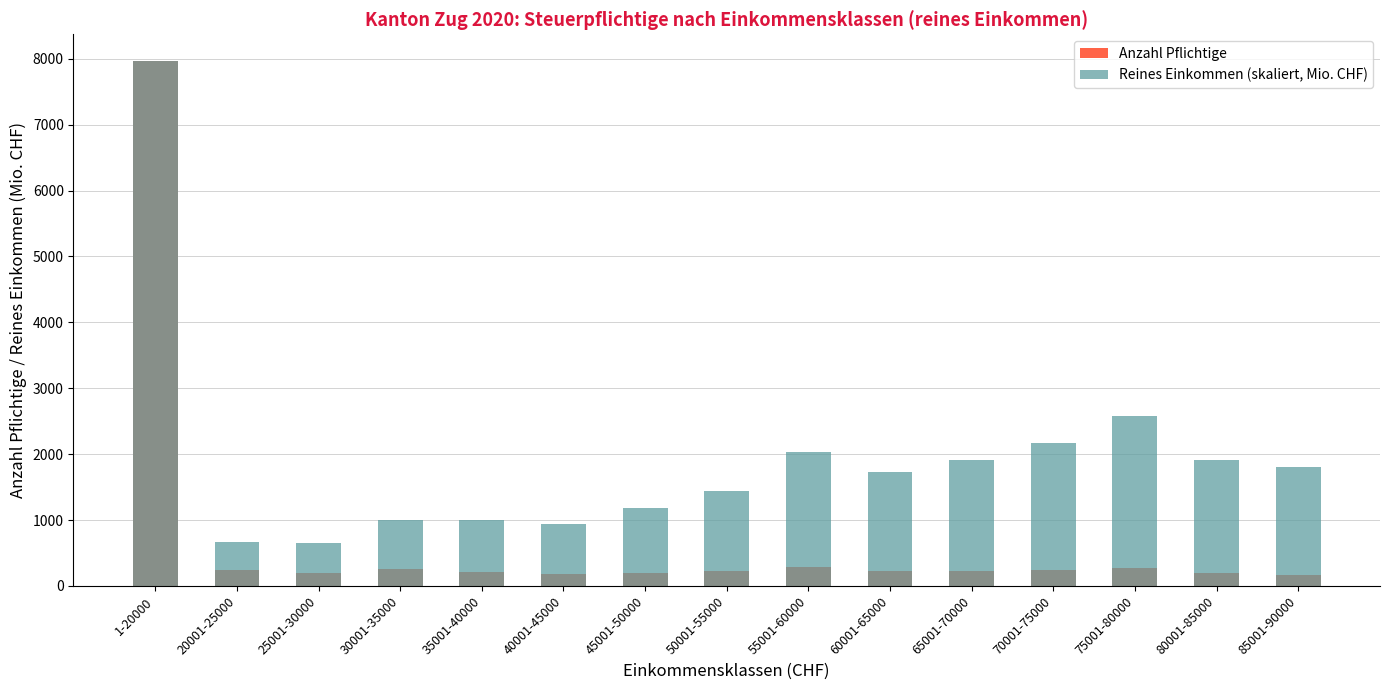

Is it true that Reines Einkommen (skaliert, Mio. CHF) equals 283.5 at 35001-40000?

False